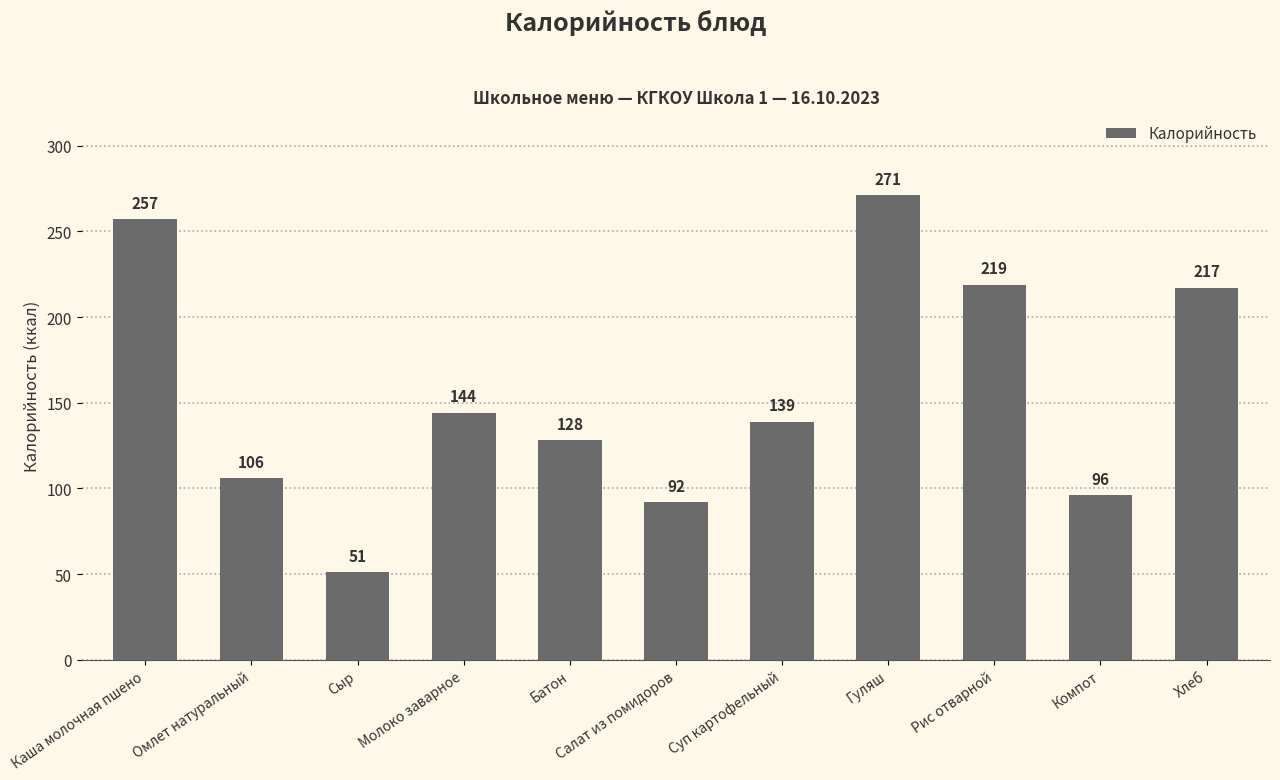

The value at Салат из помидоров is 92. True or false?

True